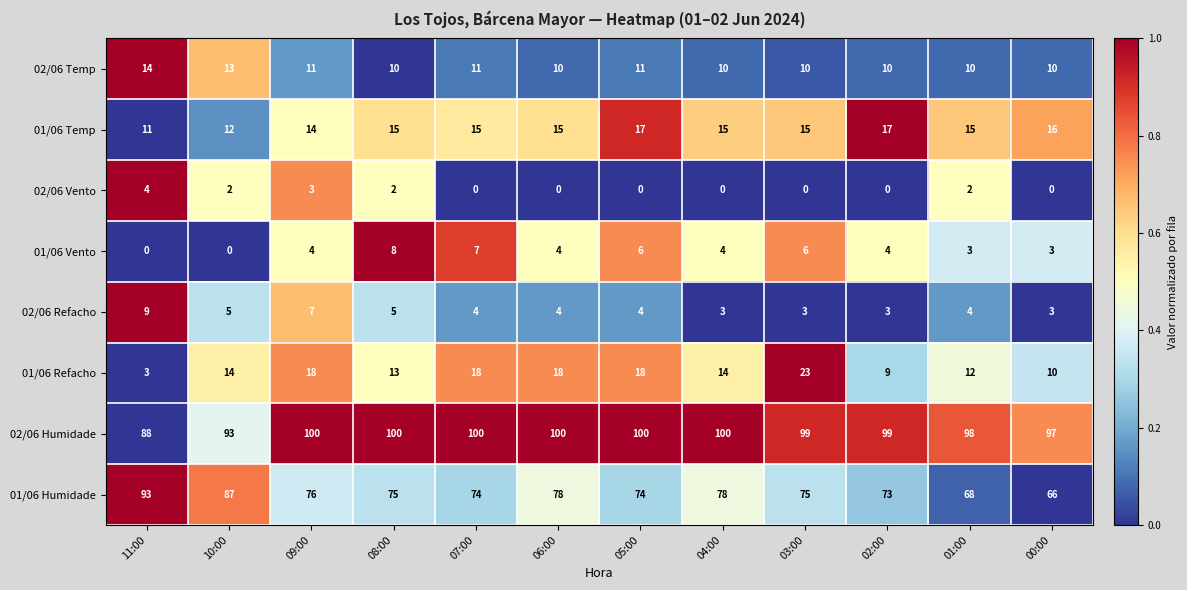

How many data points does each series have?

12